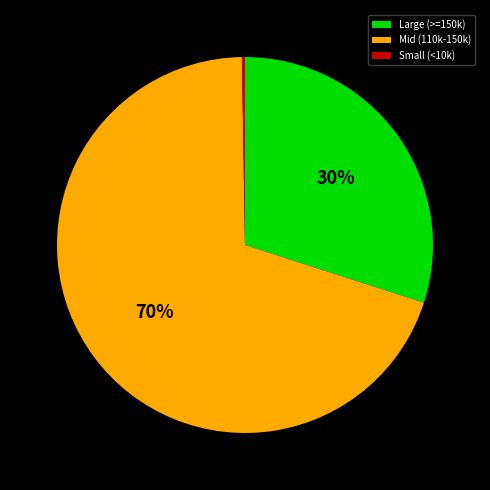

Is there any slice that represents more than half of the pie?

Yes